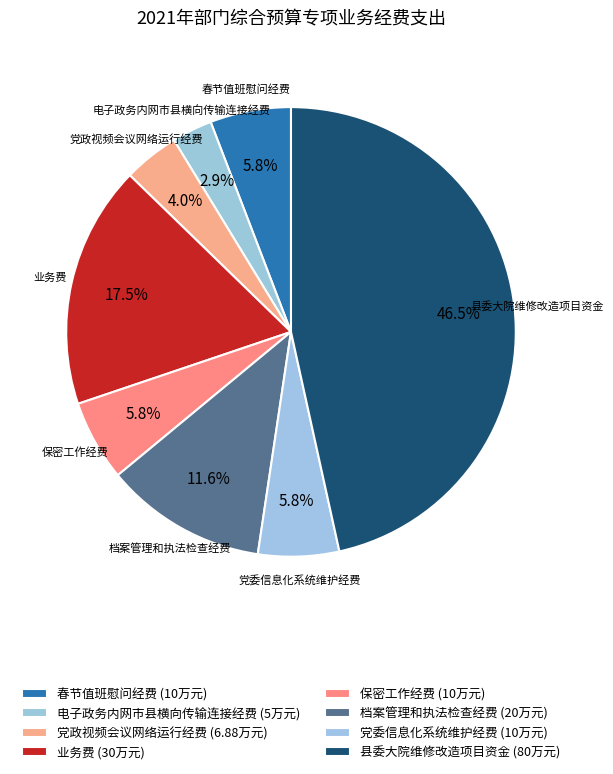

To the nearest percent, what portion does 党政视频会议网络运行经费 represent?

4%